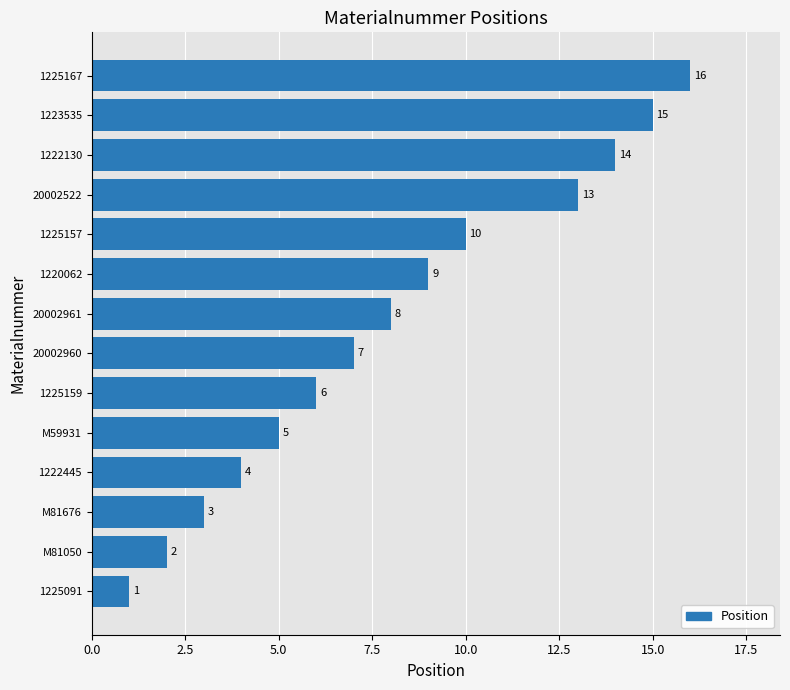

Reading bottom to top, transcribe all the data shown in this chart.

1225091=1	M81050=2	M81676=3	1222445=4	M59931=5	1225159=6	20002960=7	20002961=8	1220062=9	1225157=10	20002522=13	1222130=14	1223535=15	1225167=16